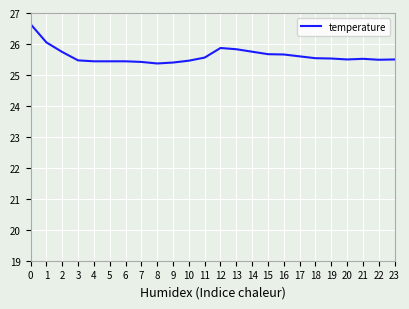

True or false: the data shows 42.4 at 17.

False